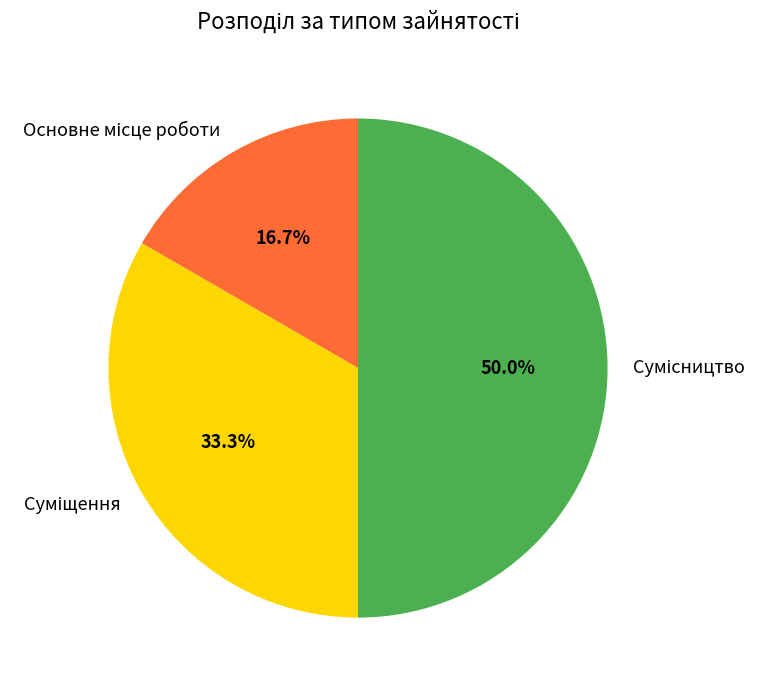

To the nearest percent, what is the average slice percentage?

33%